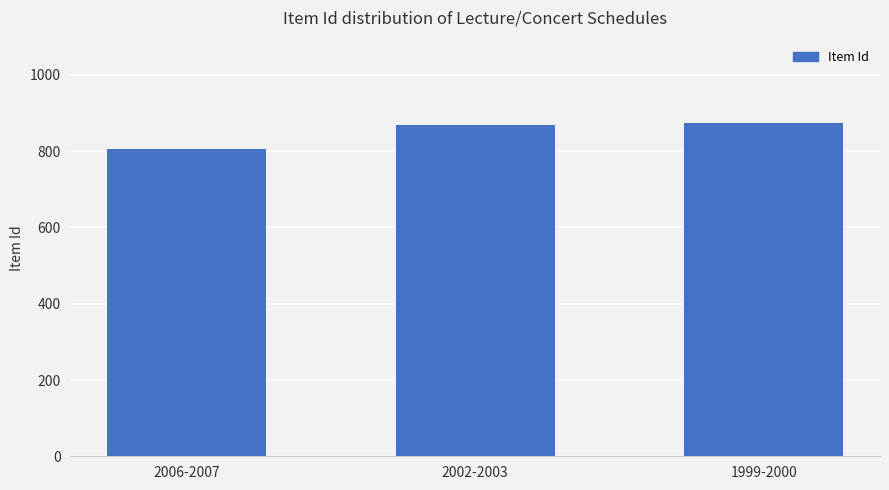

What is the sum of all values?

2550